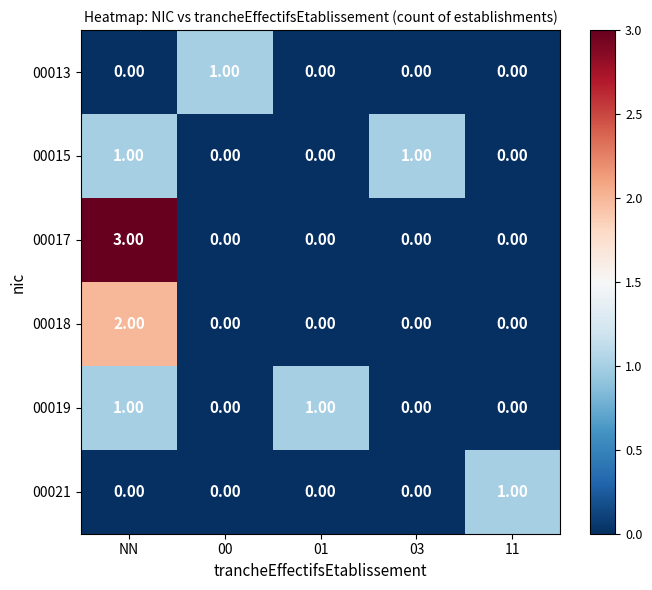

Which series changed the most between NN and 11?

00017